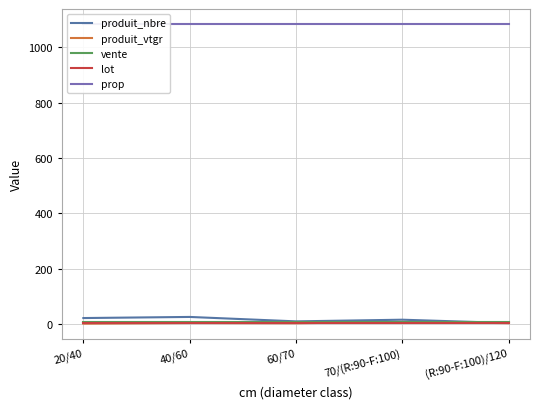

True or false: prop and lot intersect in this chart.

False